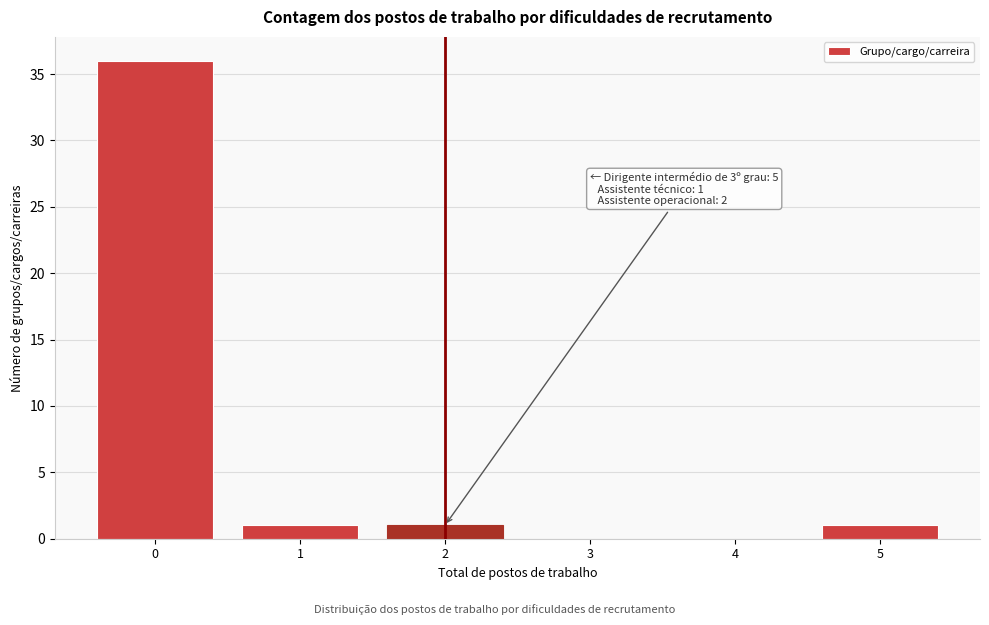

Which range on the x-axis has the tallest bar?

-0.5 to 0.5